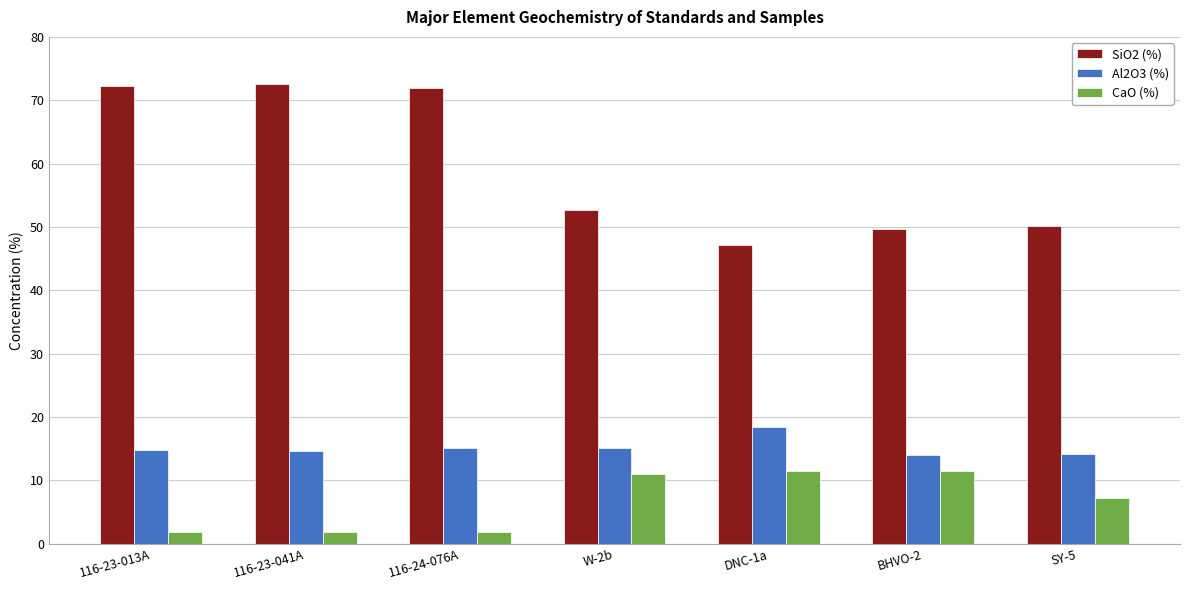

What is the total value across all series at 116-23-013A?

89.0